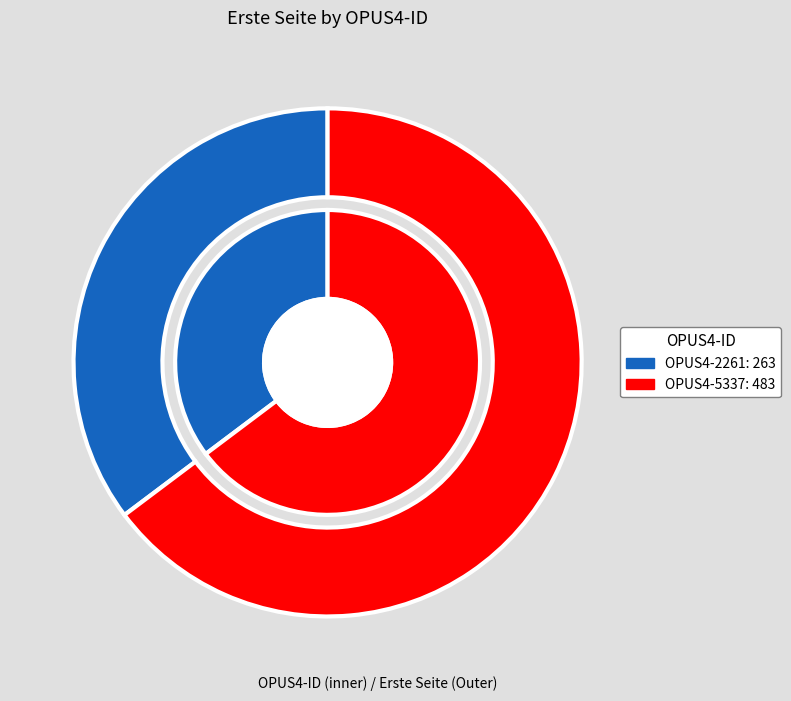

What is the ratio of the value at OPUS4-5337 to the value at OPUS4-2261?

1.8